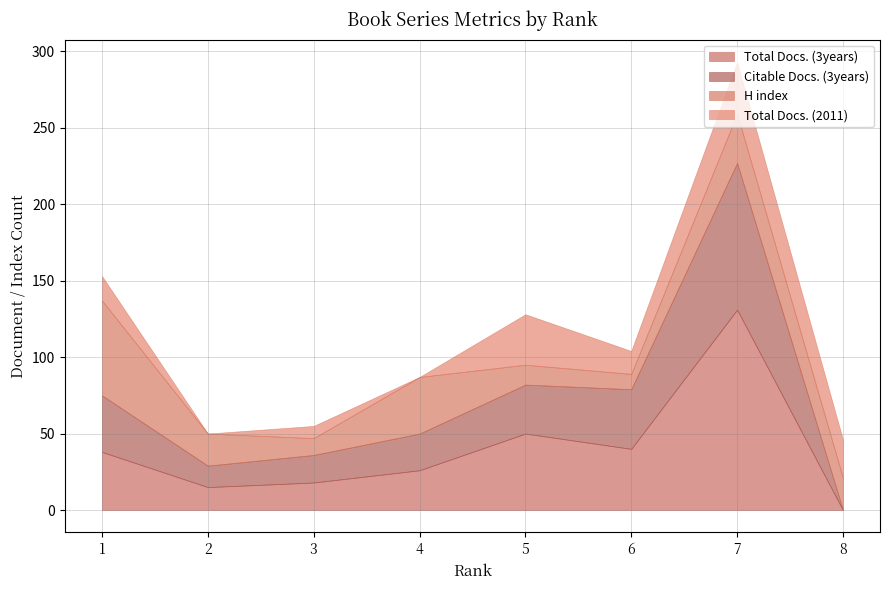

What is the difference between the second highest and minimum values in the Citable Docs. (3years) series?

39